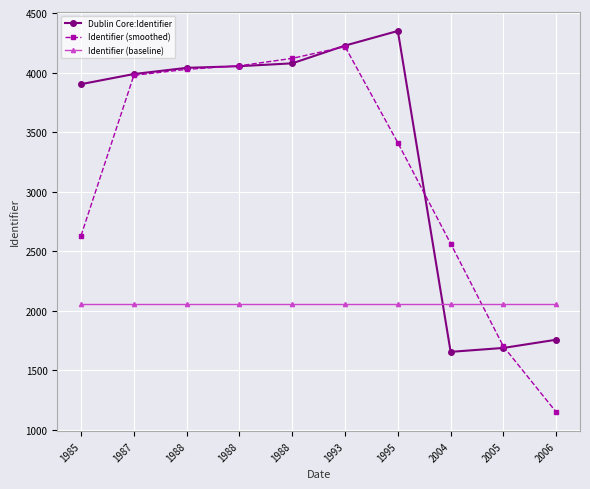

What are all the series names shown in the legend?

Dublin Core:Identifier, Identifier (smoothed), Identifier (baseline)